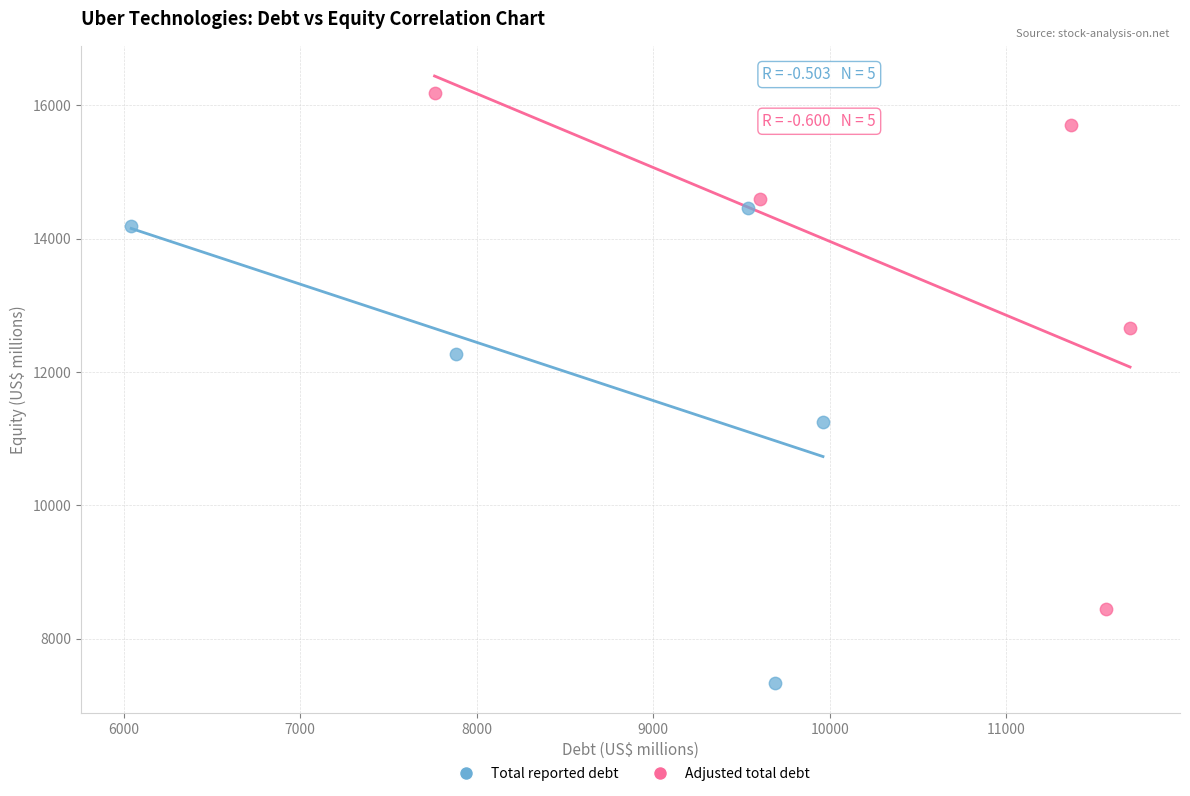

Which series contains the lowest Y value?

Total reported debt